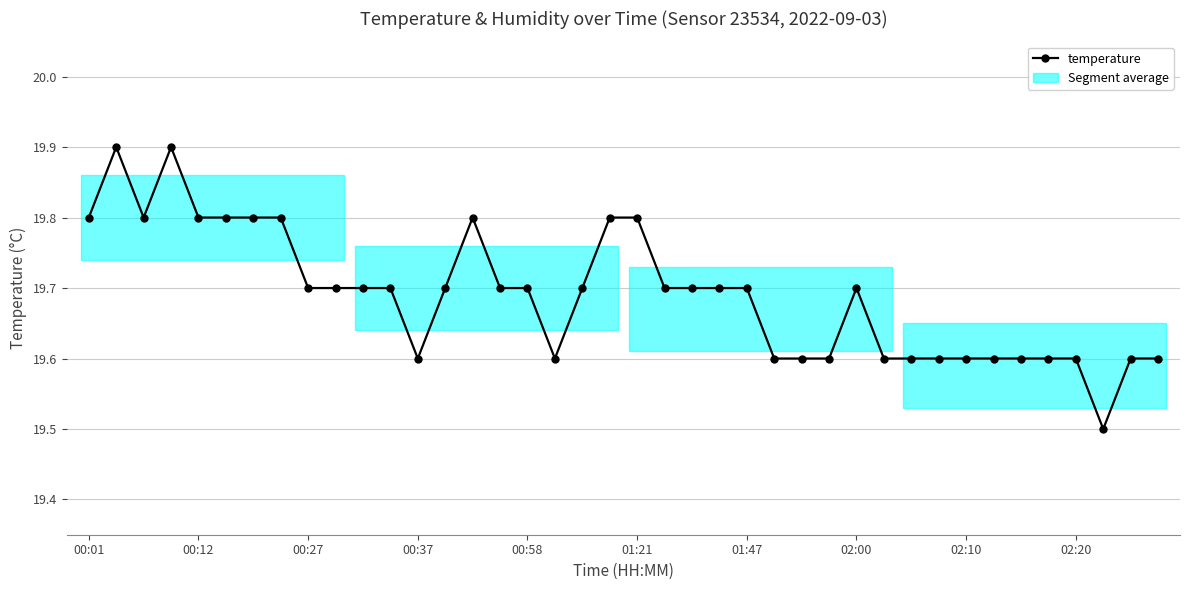

How many values are between 19 and 20?

40